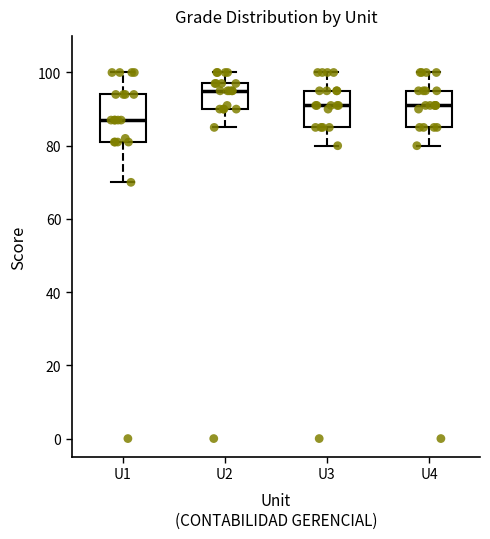

Which box's median line is the highest?

U2